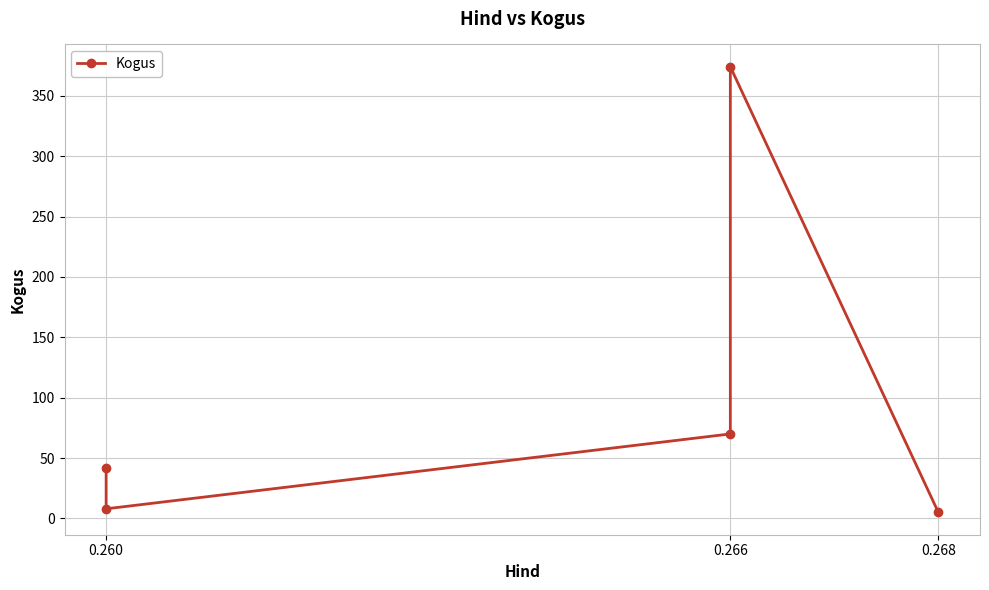

What is the maximum value shown in the chart?

374